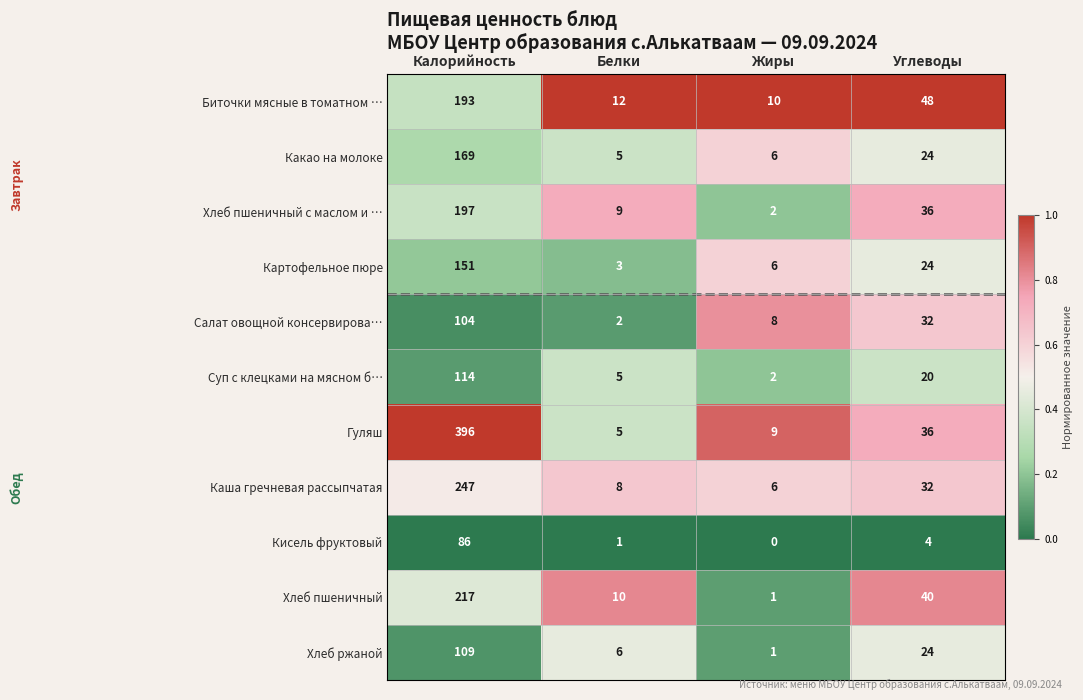

List the labels in order of Каша гречневая рассыпчатая value, smallest first.

Жиры, Белки, Углеводы, Калорийность